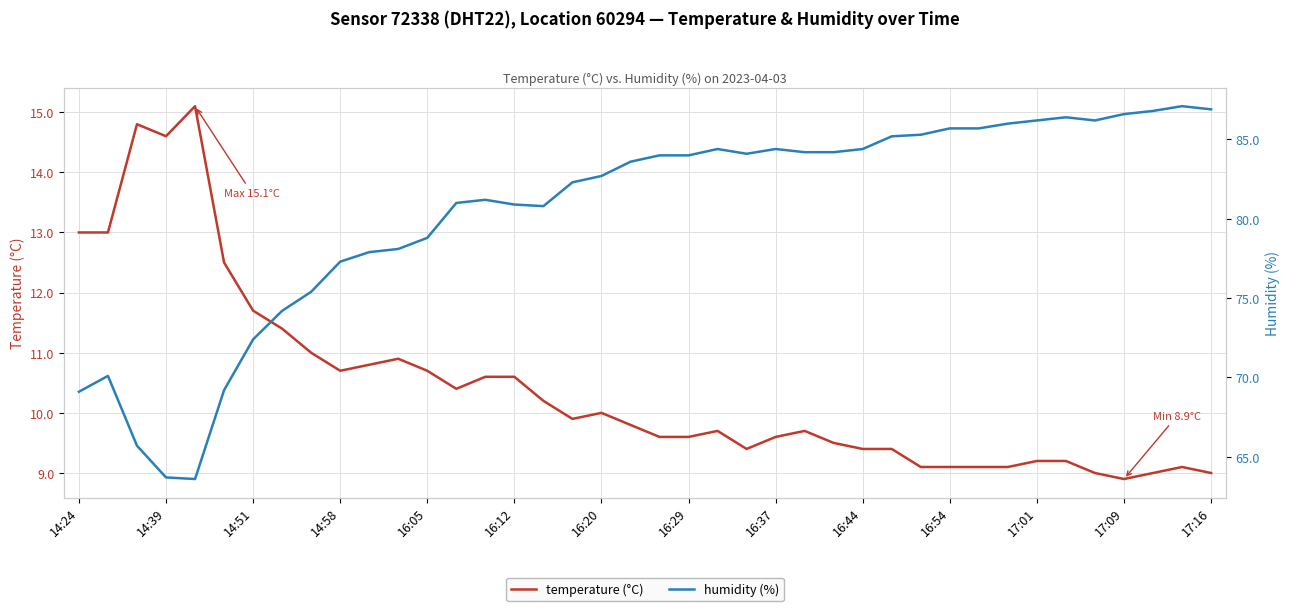

What is the minimum value for temperature (°C)?

8.9